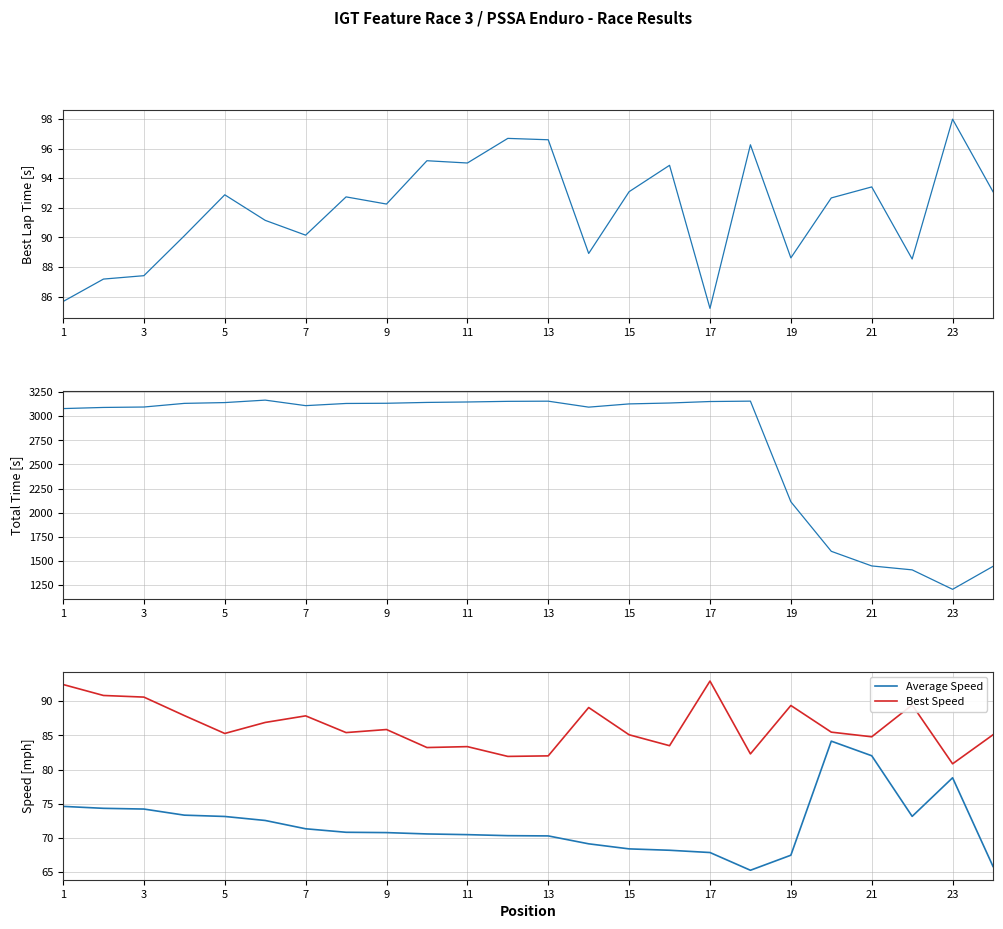

The Average Speed series shows 73.1 at 5. True or false?

True